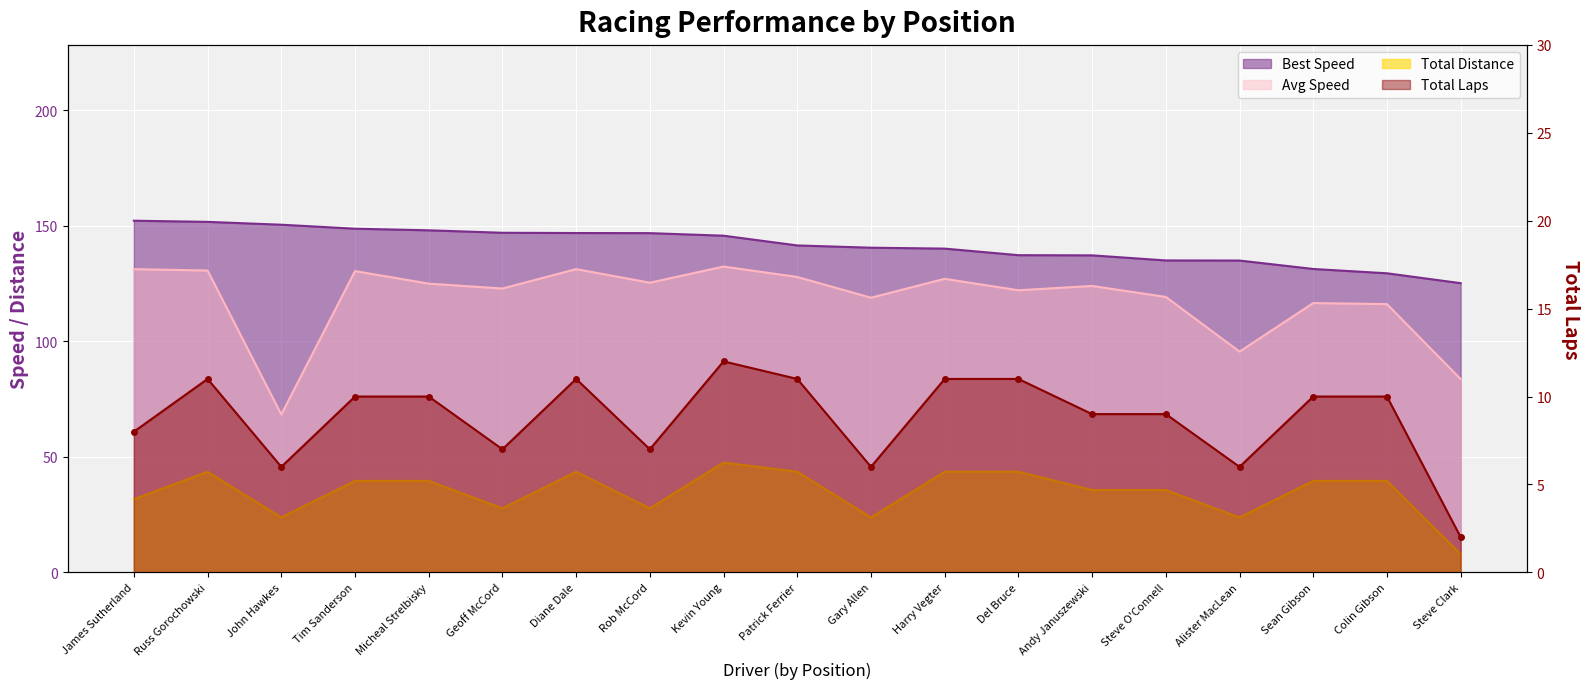

Where is Average Speed nearest to the value 100?

Alister MacLean